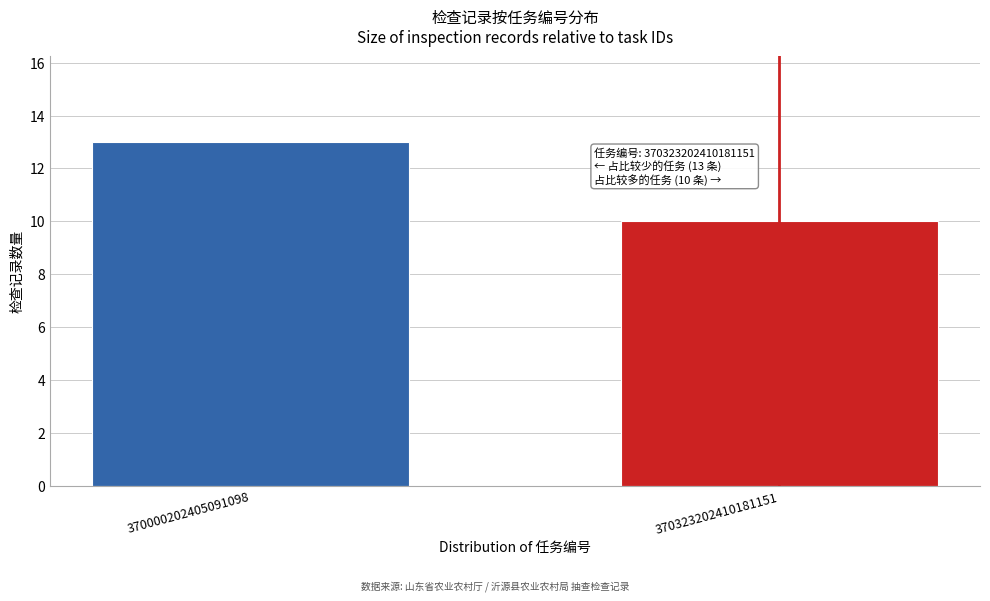

Reading left to right, extract all data points from this chart.

13	10